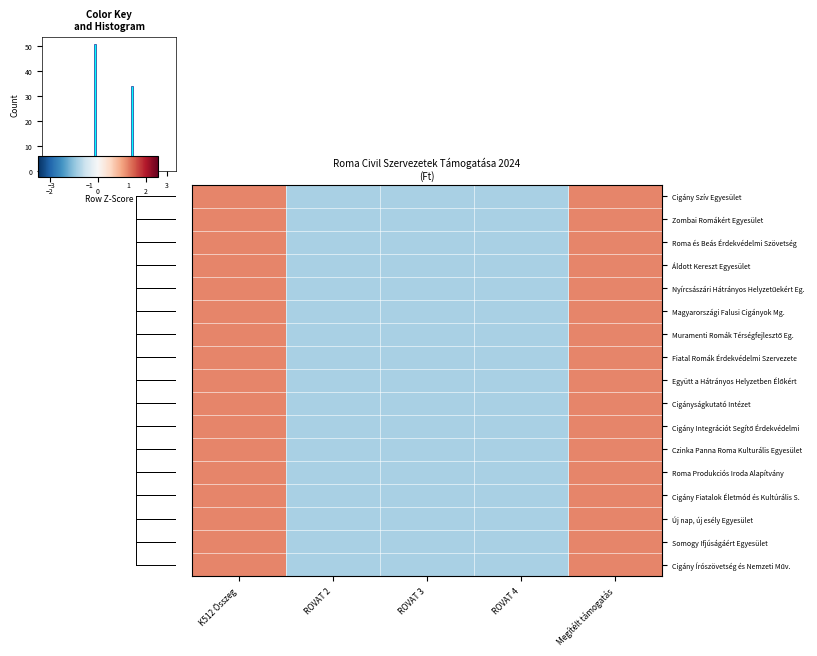

The Cigány Integrációt Segítő Érdekvédelmi series shows -0.8 at ROVAT 2. True or false?

True